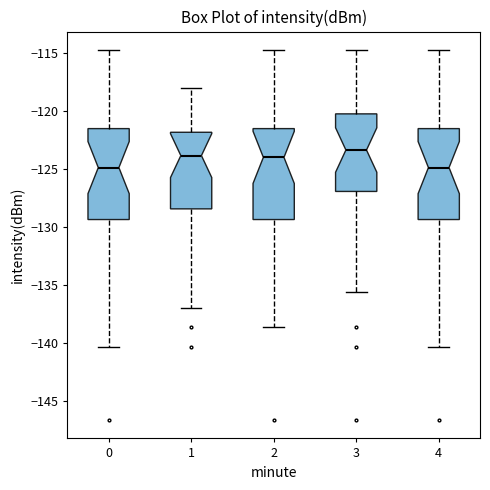

Reading left to right, read every box against the y-axis: the position of its median line, the range the box covers, and the ends of its whiskers. The values are not printed on the chart, so give them approximately, as read against the axis.

0: median -125.0, box -129.5 to -121.5, whiskers -140.5 to -114.5
1: median -124.0, box -128.5 to -122.0, whiskers -137.0 to -118.0
2: median -124.0, box -129.5 to -121.5, whiskers -138.5 to -114.5
3: median -123.5, box -127.0 to -120.0, whiskers -135.5 to -114.5
4: median -125.0, box -129.5 to -121.5, whiskers -140.5 to -114.5